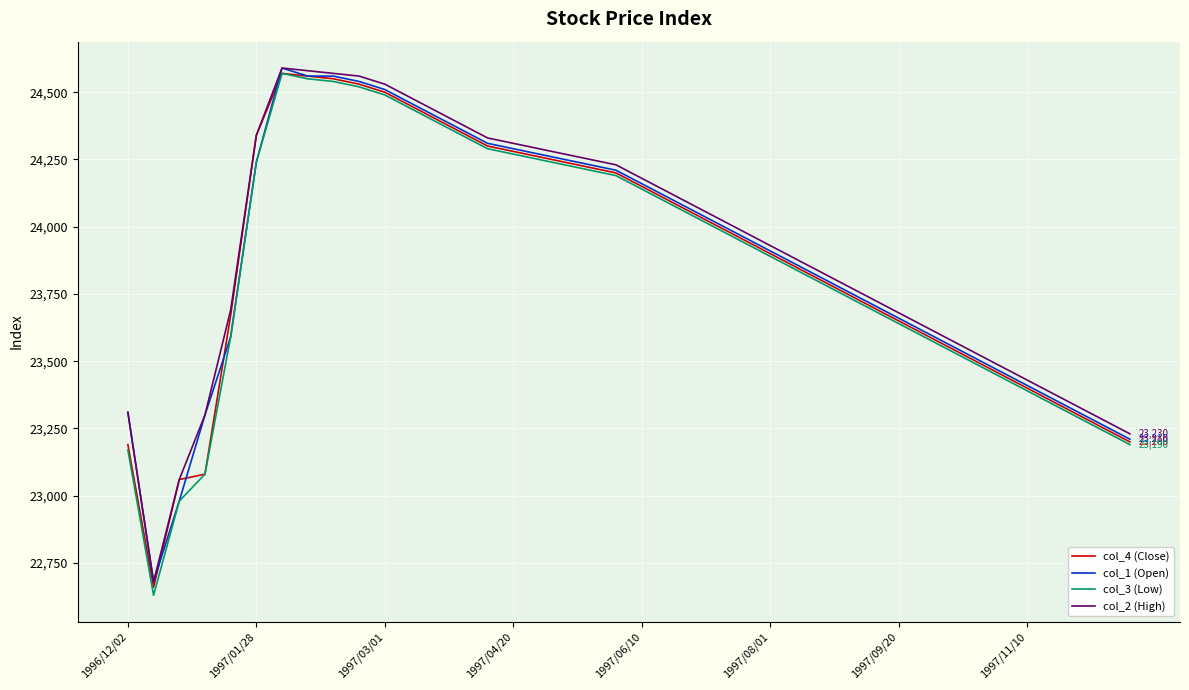

What is the maximum value for col_2 (High)?

24590